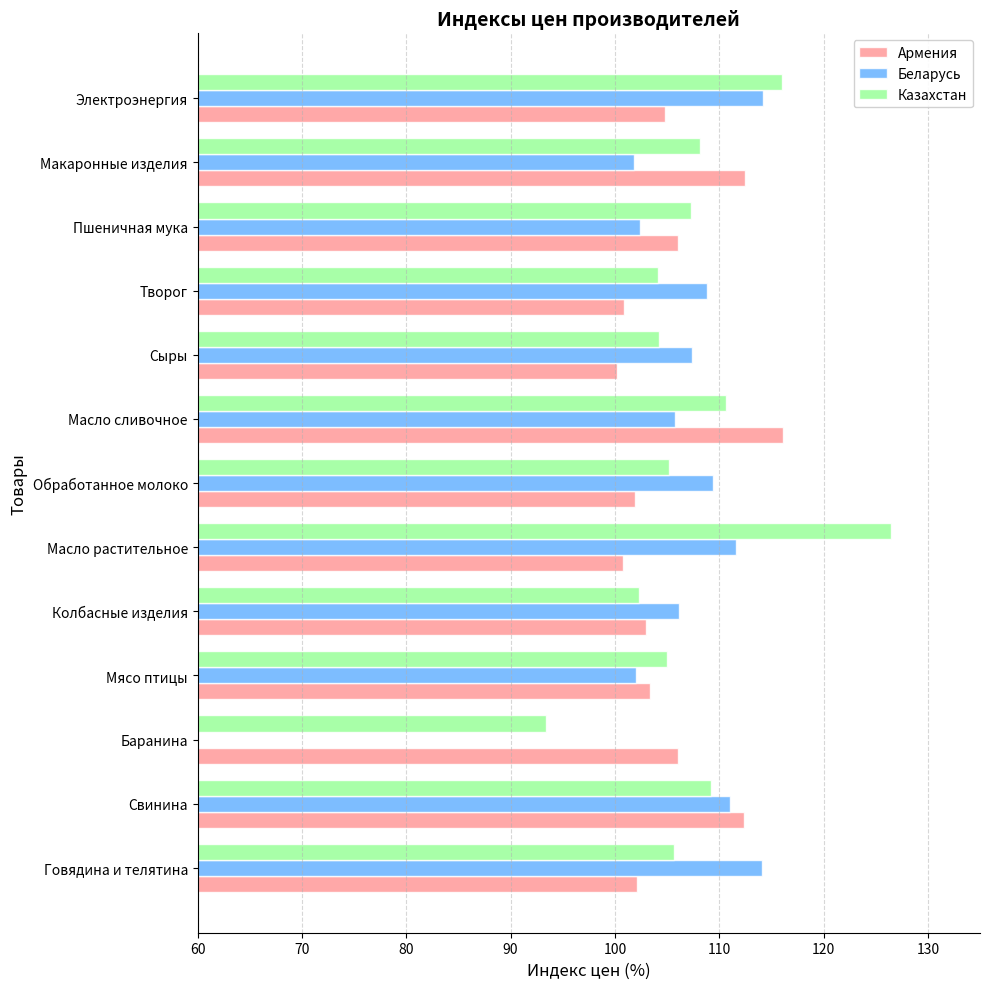

True or false: Армения has a value of 175.2 at Мясо птицы.

False